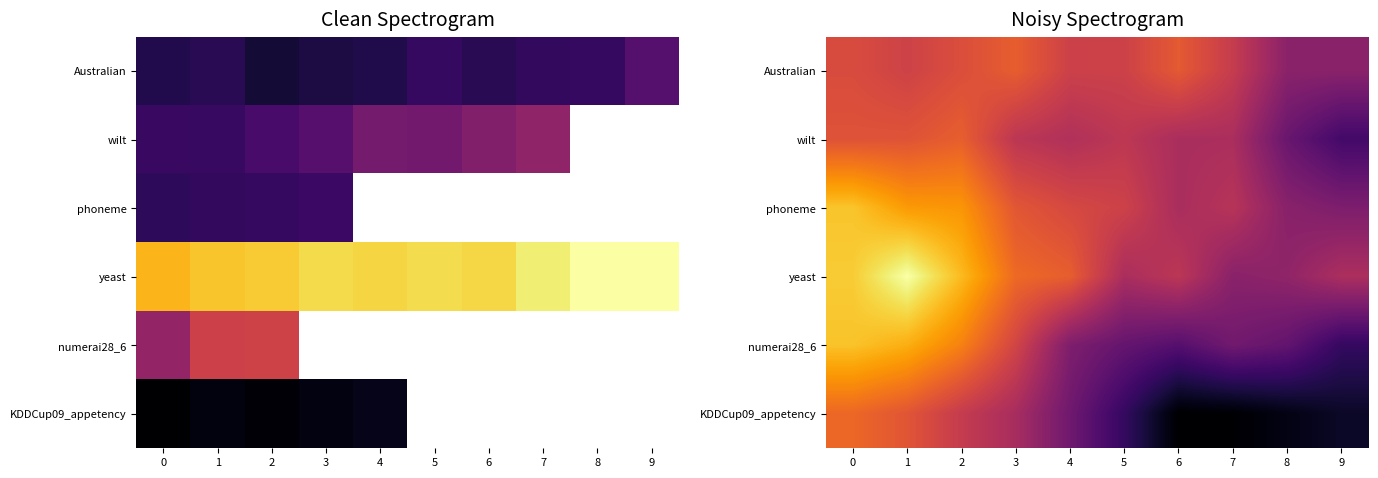

What is the total value across all series at 4?

2187.9